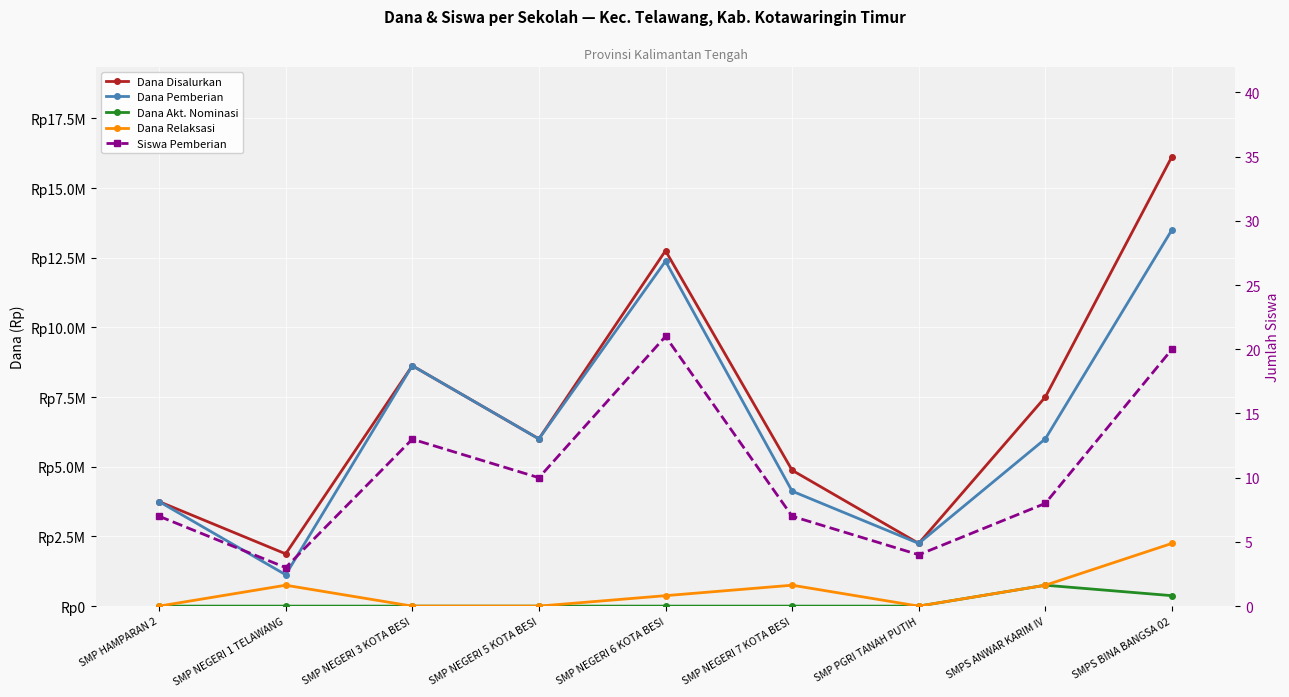

What is the value of the Dana Relaksasi point at the 5th from the left?

375000